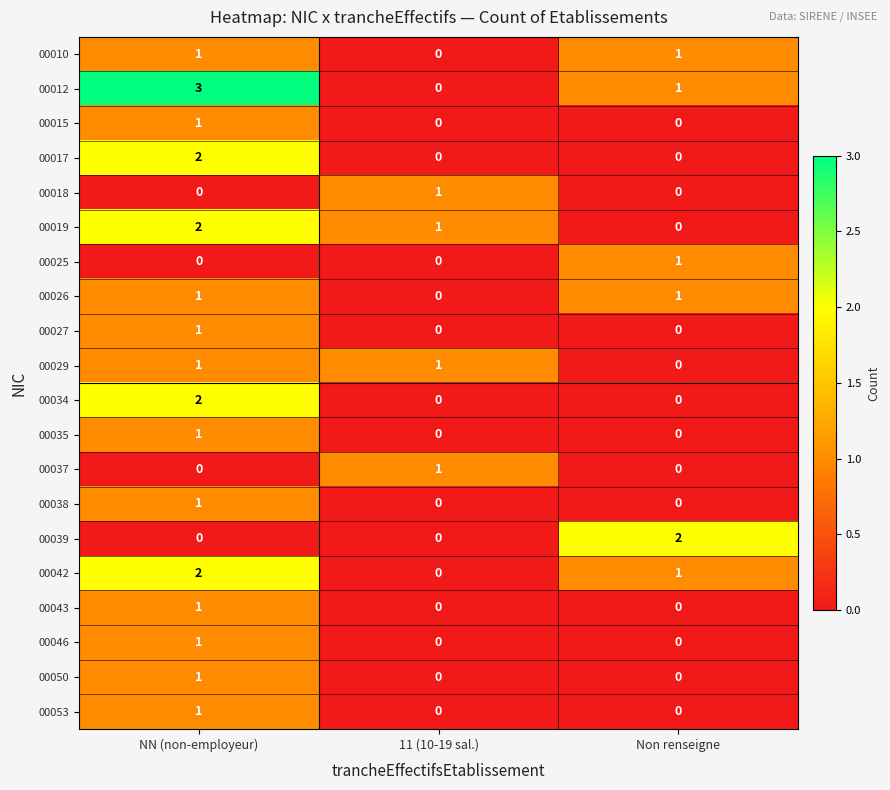

How many series are shown in this chart?

20